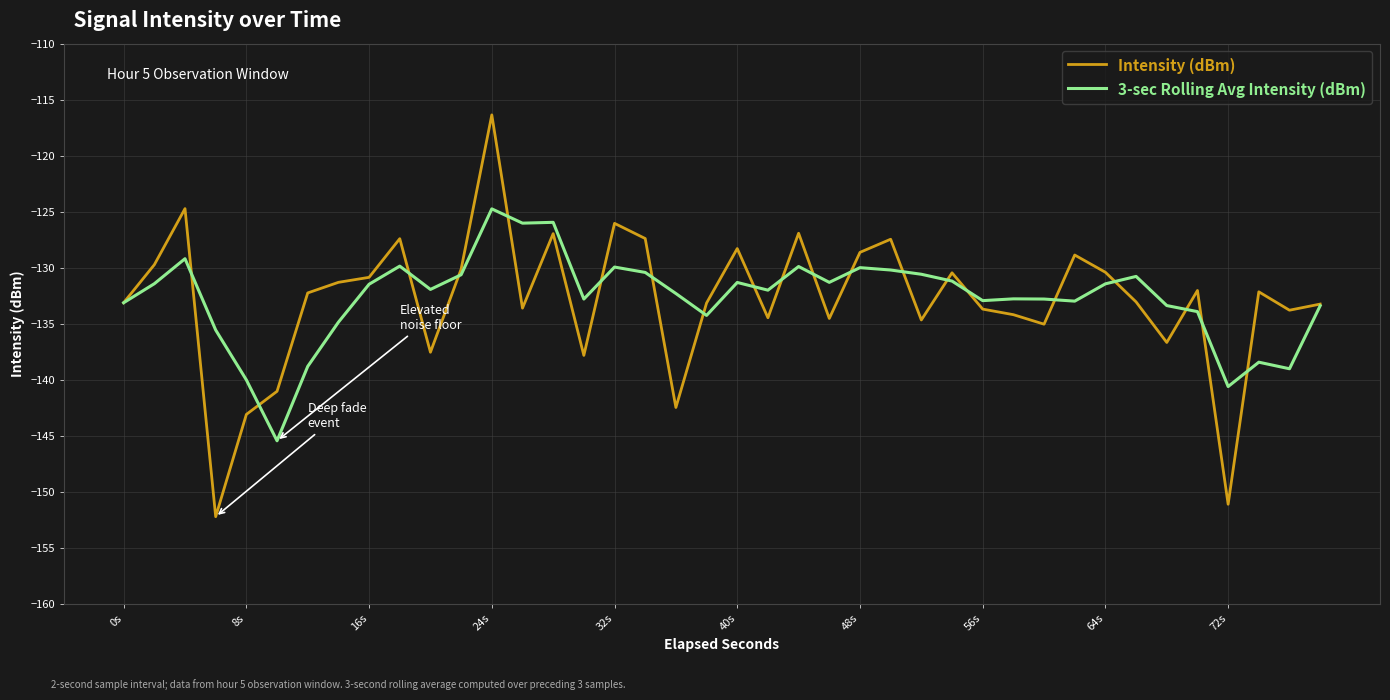

Rank the series by their maximum value, from lowest to highest.

3-sec Rolling Avg Intensity (dBm), Intensity (dBm)